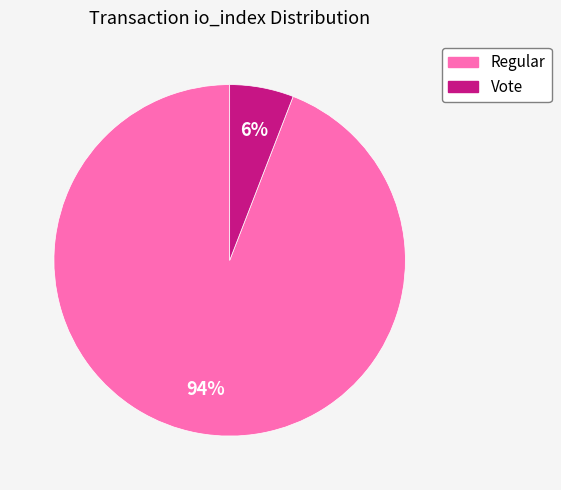

What is the majority slice?

Regular